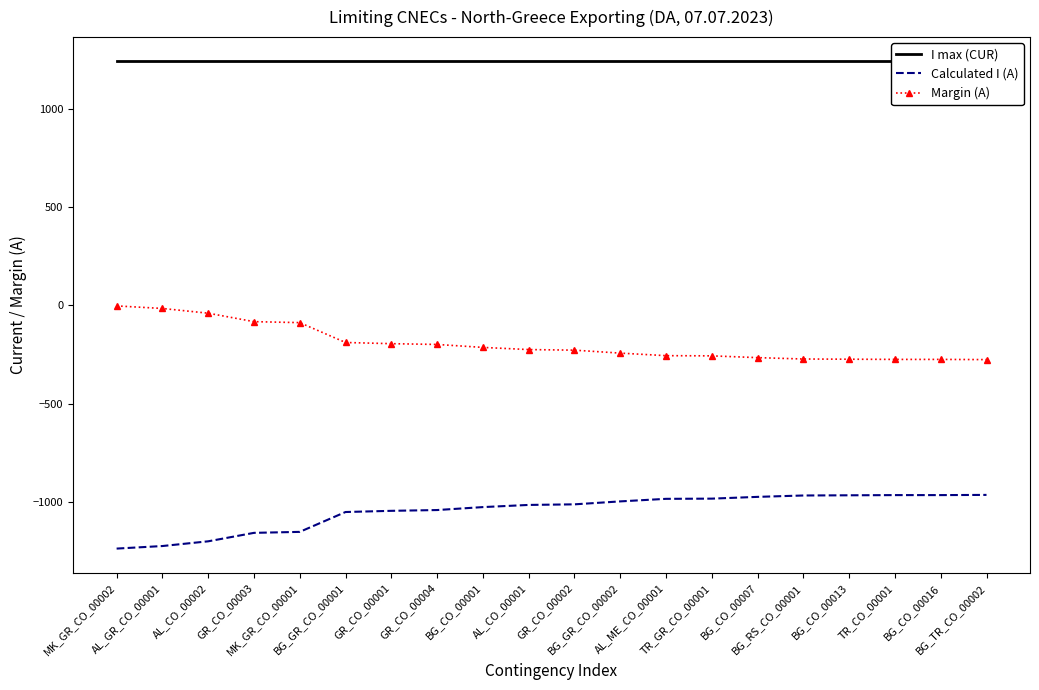

Rank the series at BG_GR_CO_00002 from highest to lowest value.

I max (CUR), Margin (A), Calculated I (A)